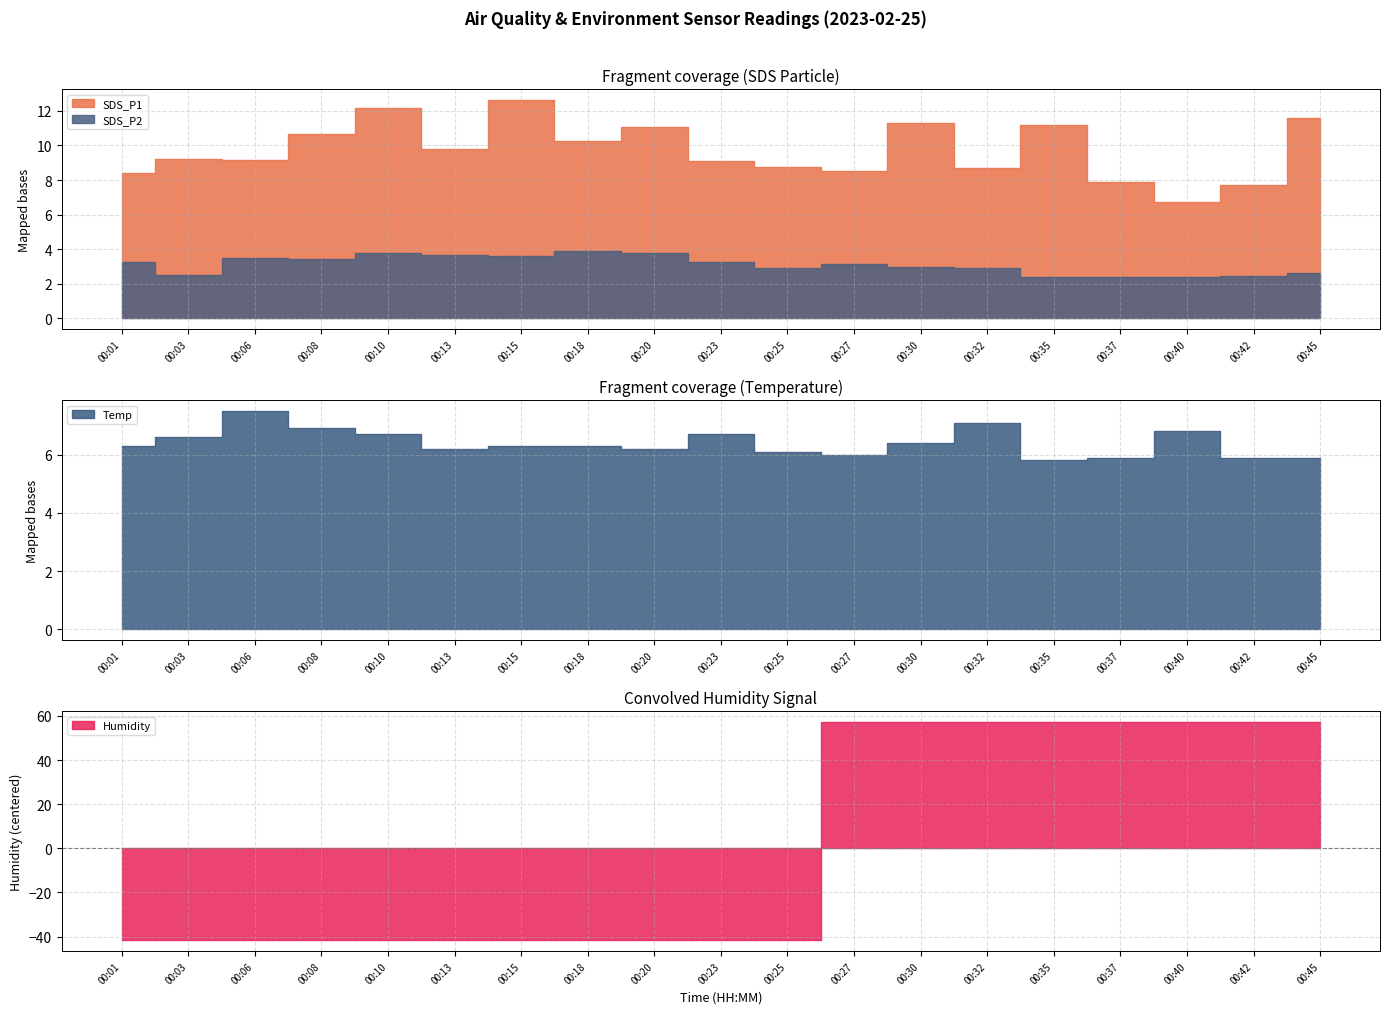

Where is the first local maximum for Temp?

00:06